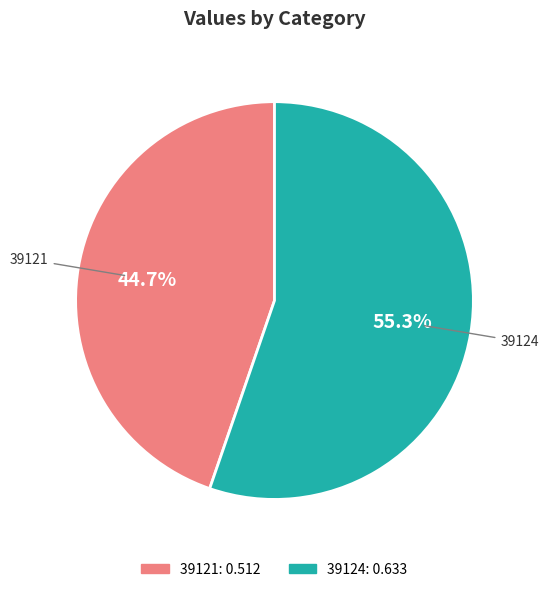

What percentage is NOT represented by 39124?

44.7%